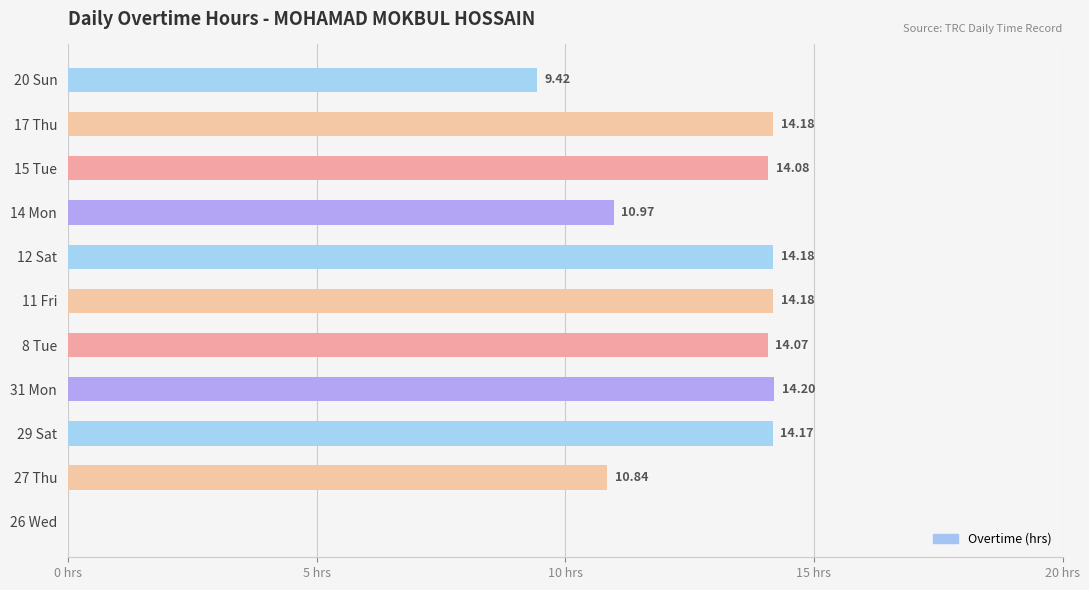

Which has a higher value, 12 Sat or 26 Wed?

12 Sat